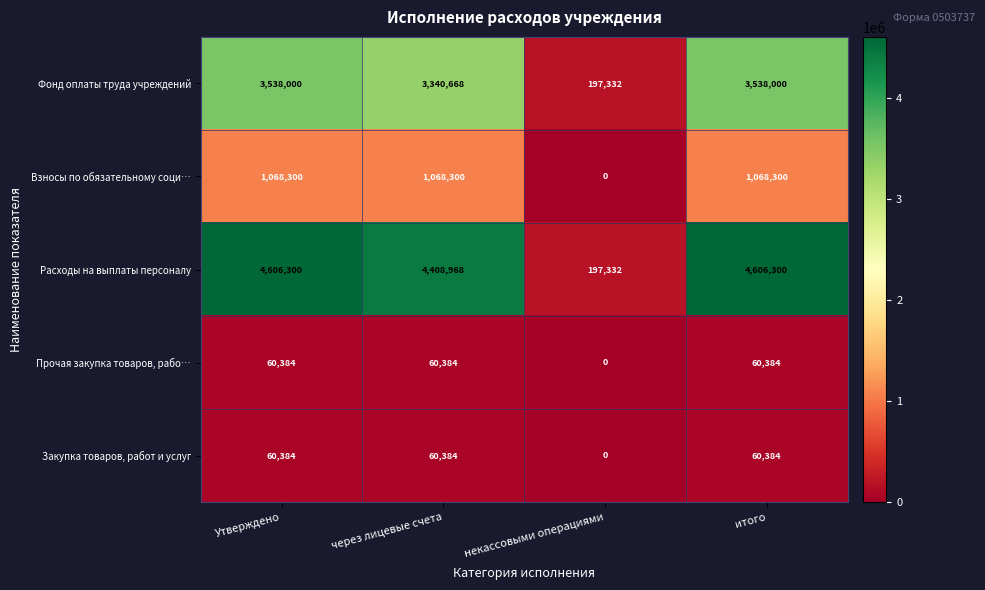

Is it true that Взносы по обязательному соци… equals 1814439 at итого?

False